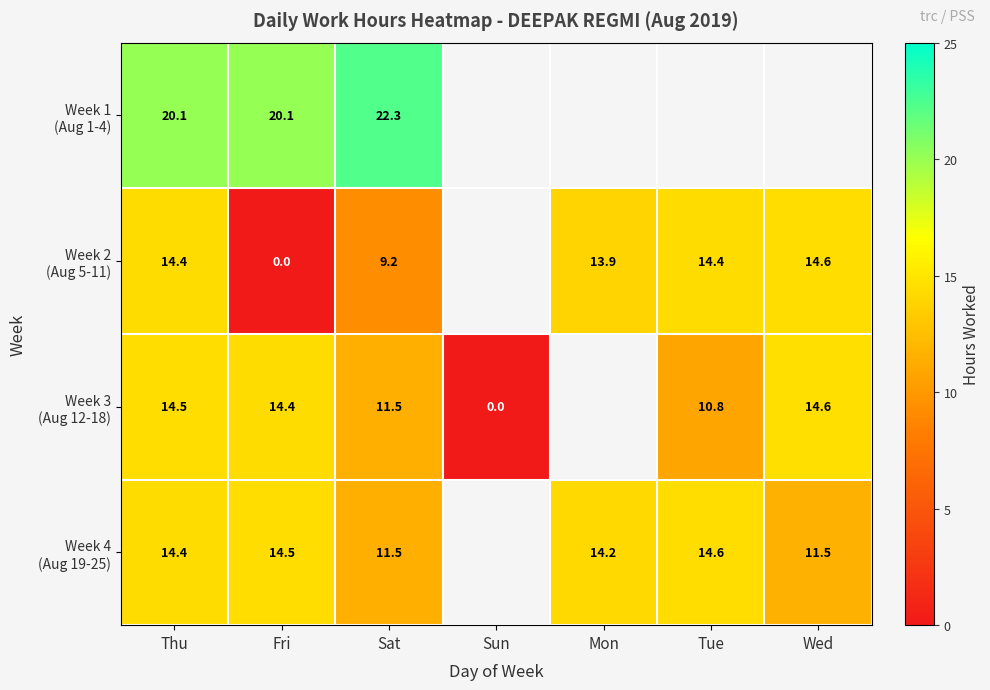

How many categories are shown in the chart?

7